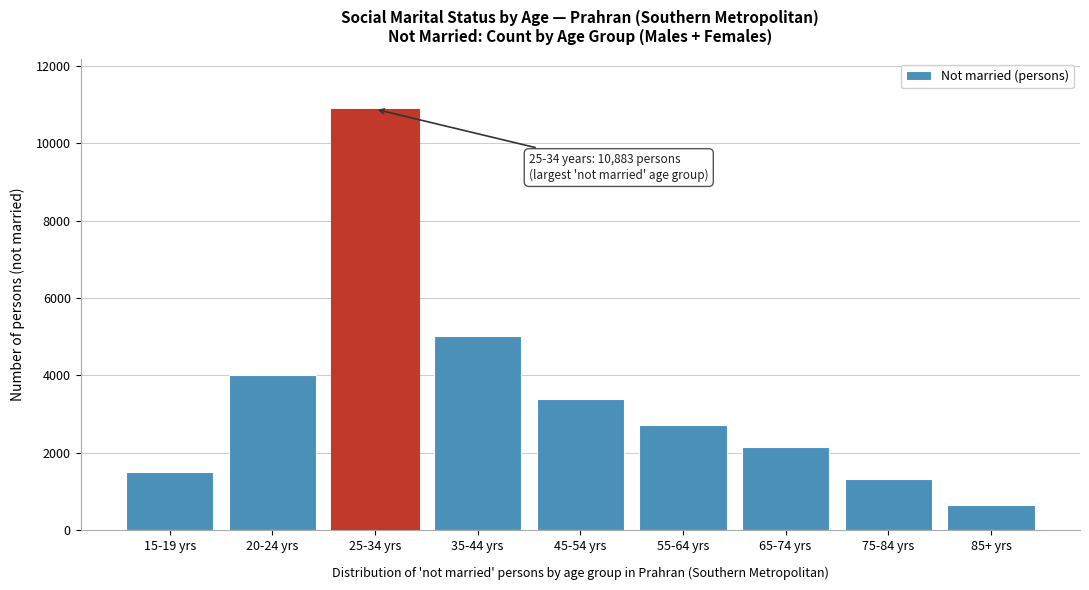

Reading left to right, what are all the values shown in this chart?

1515	4014	10883	5017	3377	2716	2142	1325	647